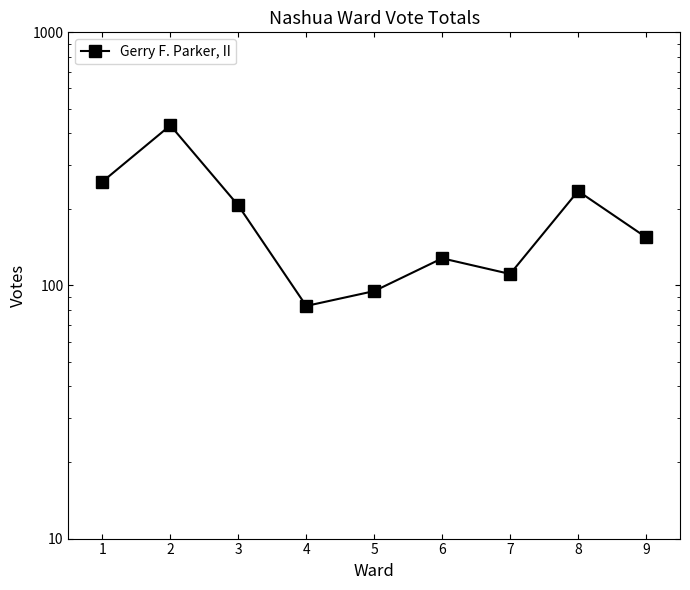

Is this an area chart (filled region under the line)?

No